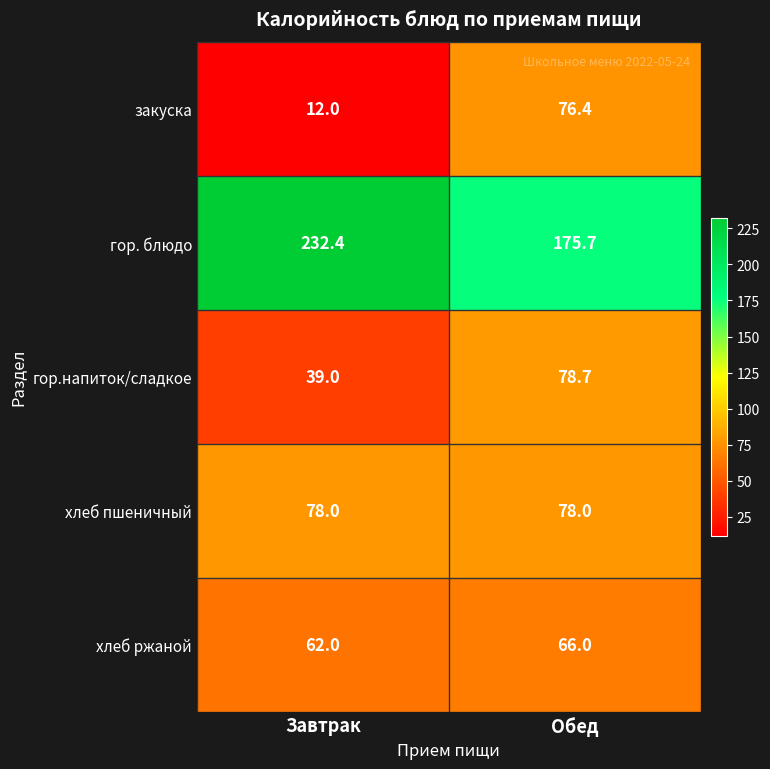

What value does the хлеб ржаной series have at Завтрак?

62.0